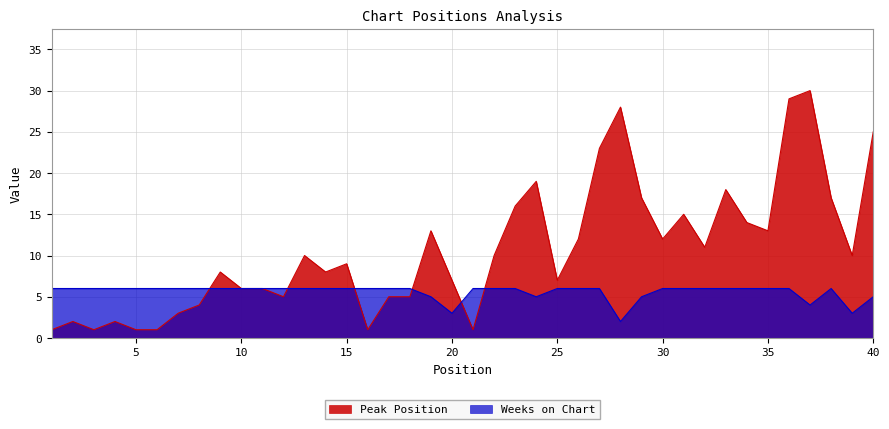

Which series changed the most between 1 and 15?

Peak Position